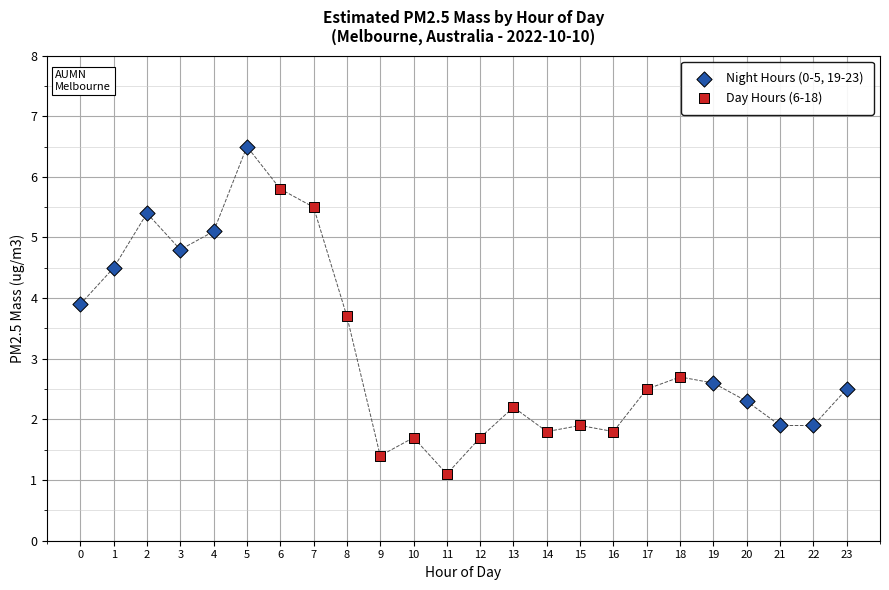

Which series reaches the maximum Y coordinate?

Night Hours (0-5, 19-23)